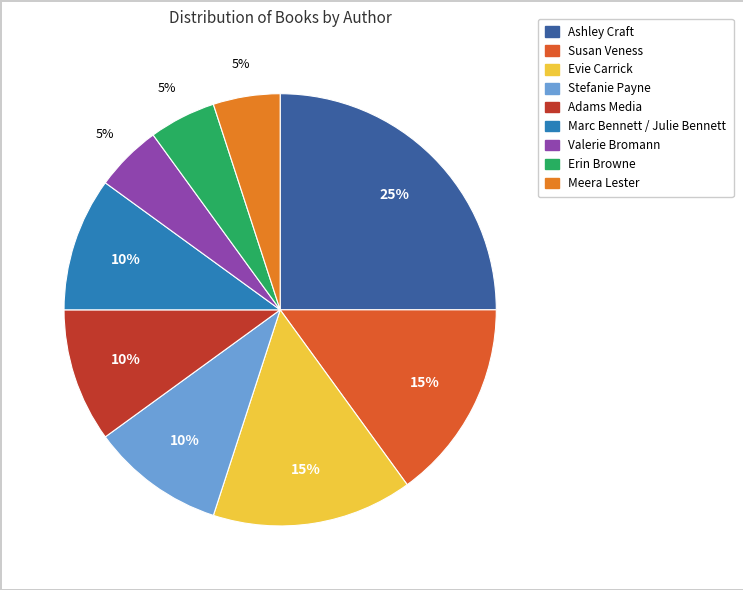

To the nearest percent, what percentage of the pie is Valerie Bromann?

5%